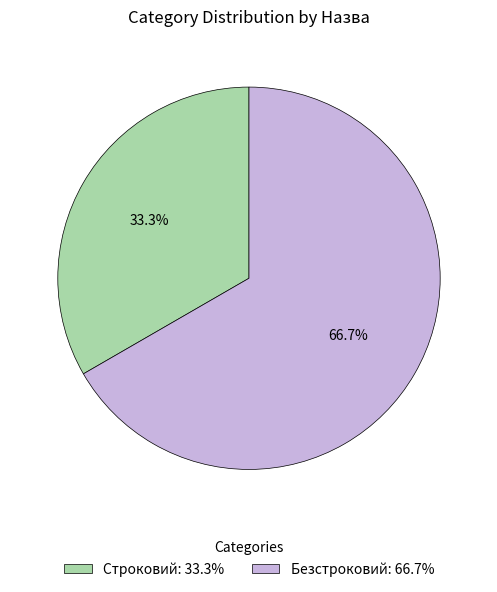

To the nearest percent, what percentage of the pie is Безстроковий?

67%